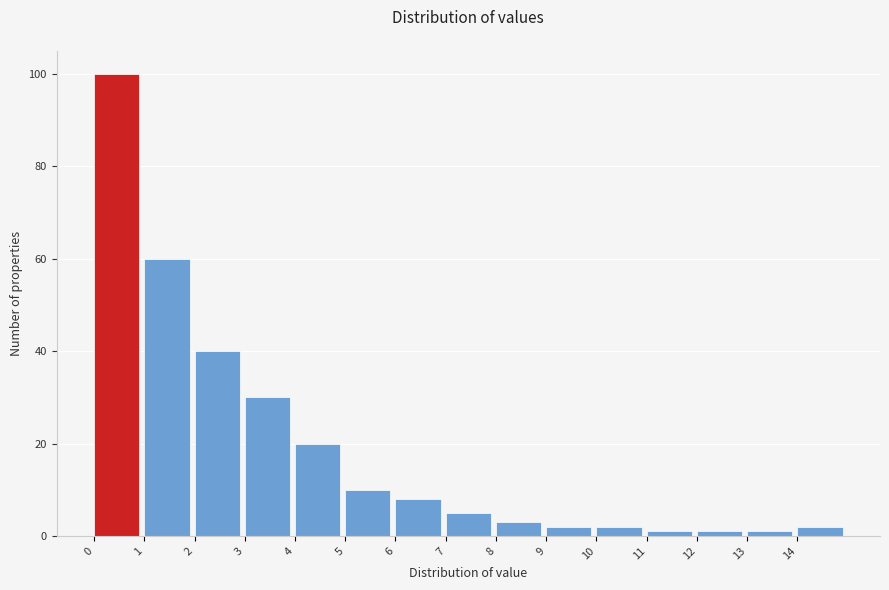

Over which range of the x-axis is the bar tallest?

0 to 1